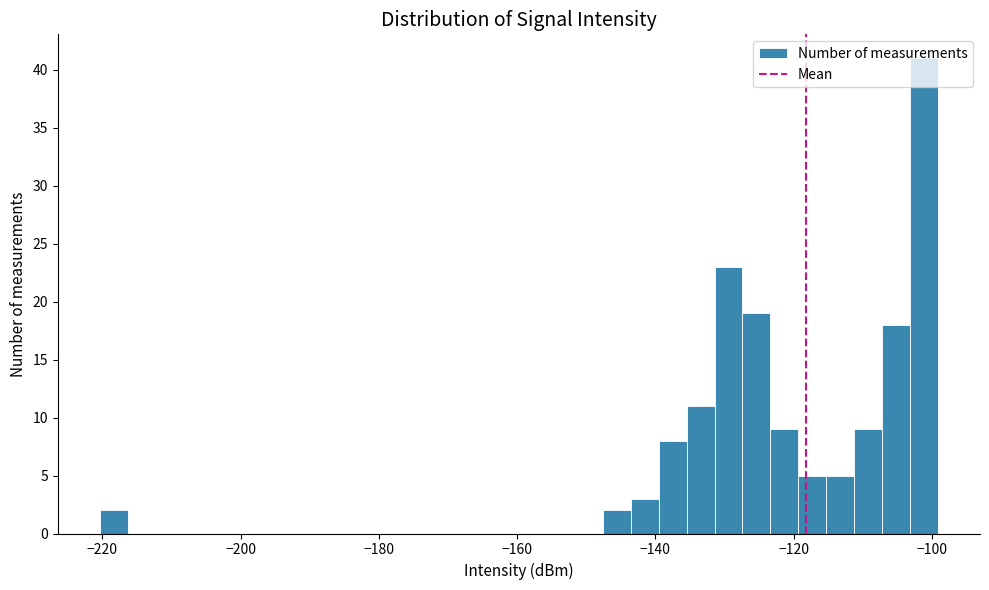

Around what value on the x-axis is the tallest bar? Give the approximate position of its centre, as read against the axis.

-102